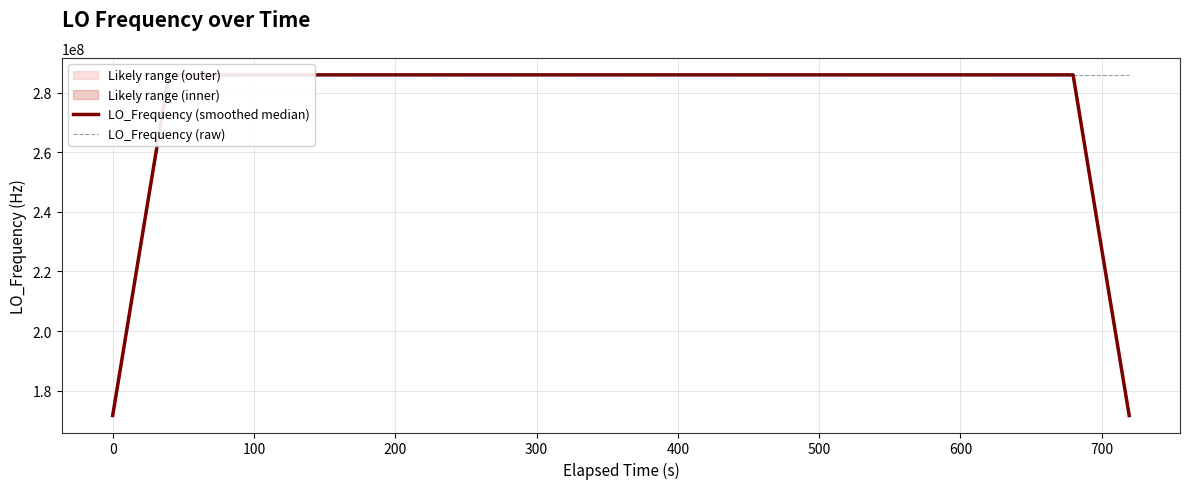

Which series has the largest total across all categories?

LO_Frequency (raw)